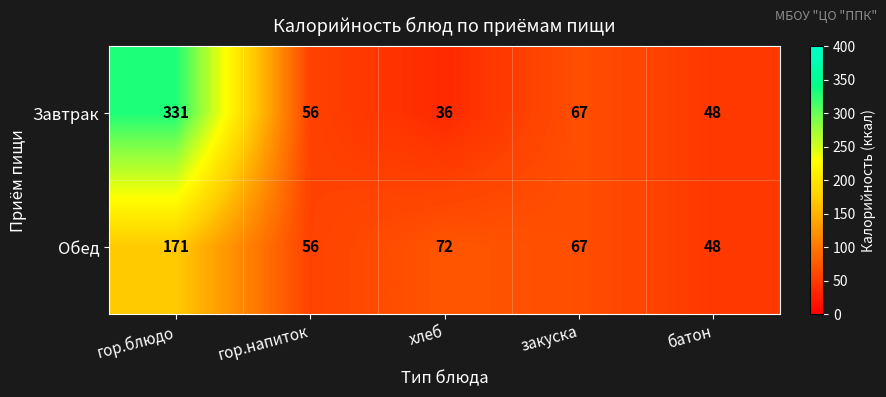

Is it true that Завтрак equals 227 at гор.блюдо?

False